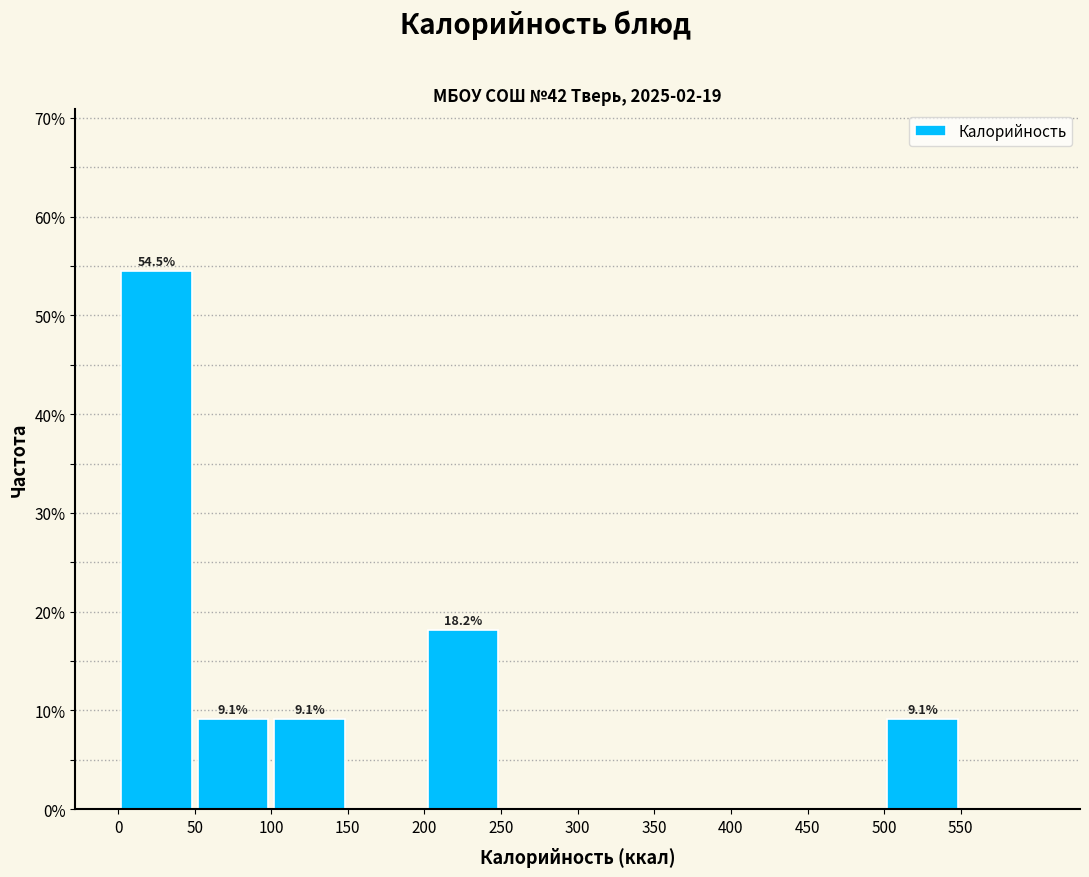

Over which range of the x-axis is the bar tallest?

0 to 50